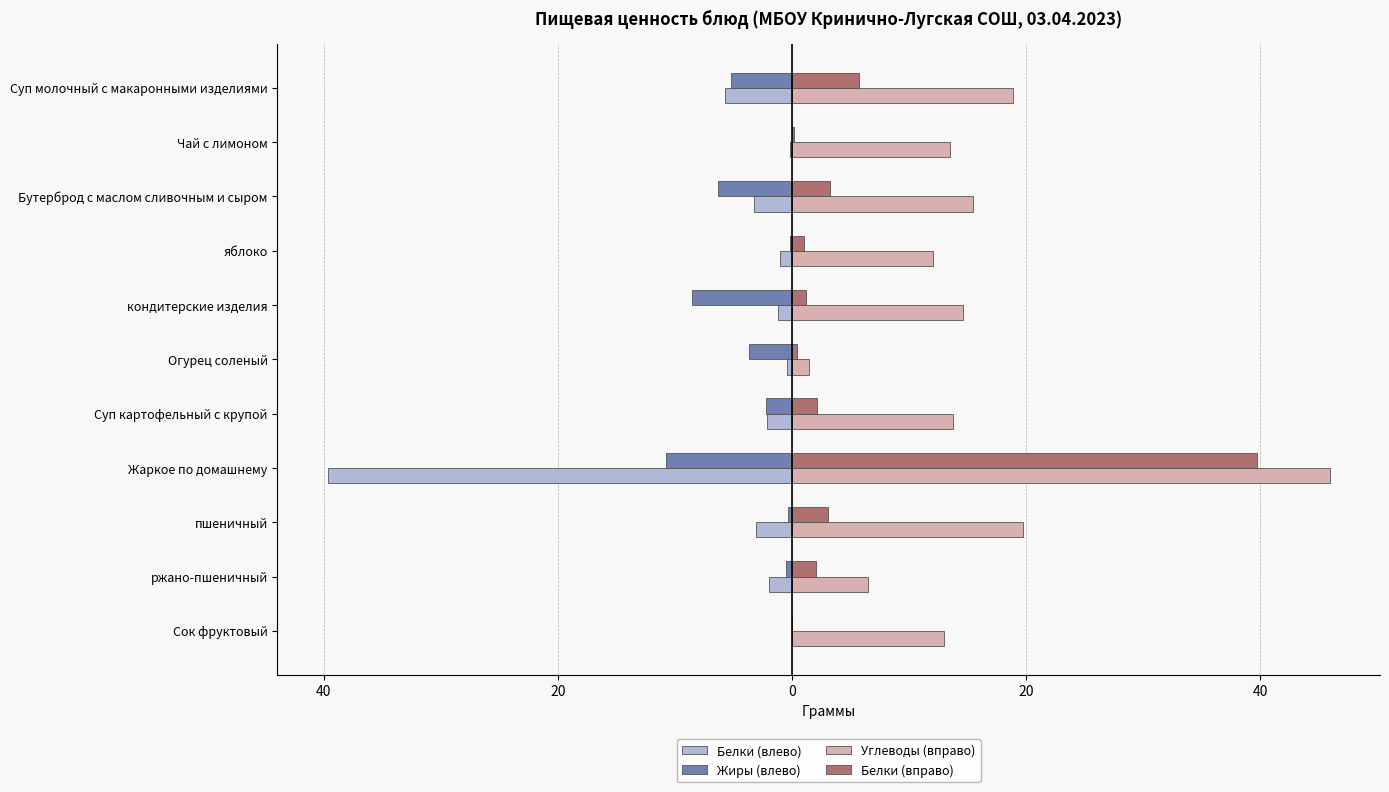

Which series has the widest spread of values?

Углеводы (вправо)